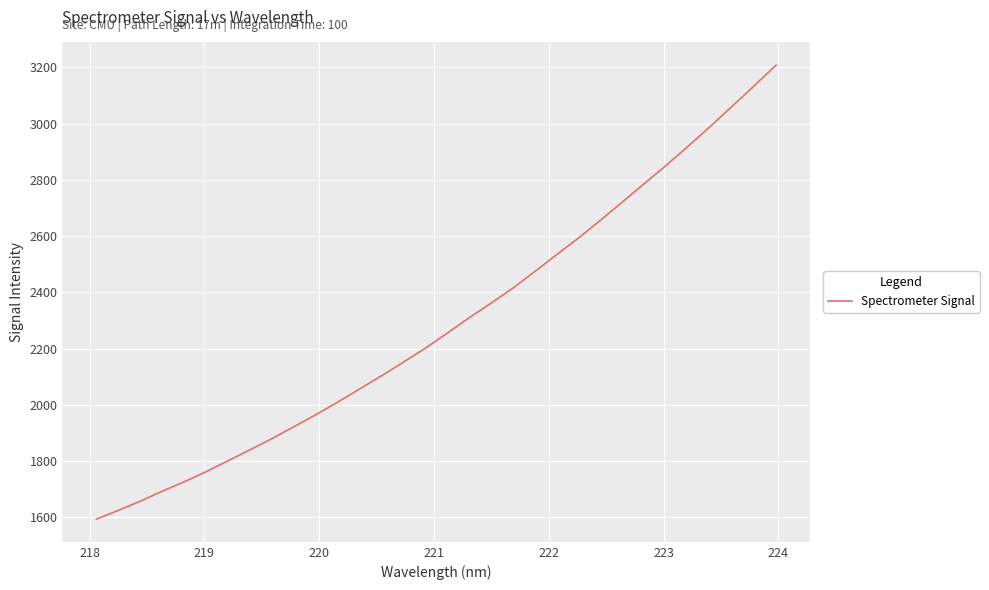

What is the greatest value displayed?

3207.6